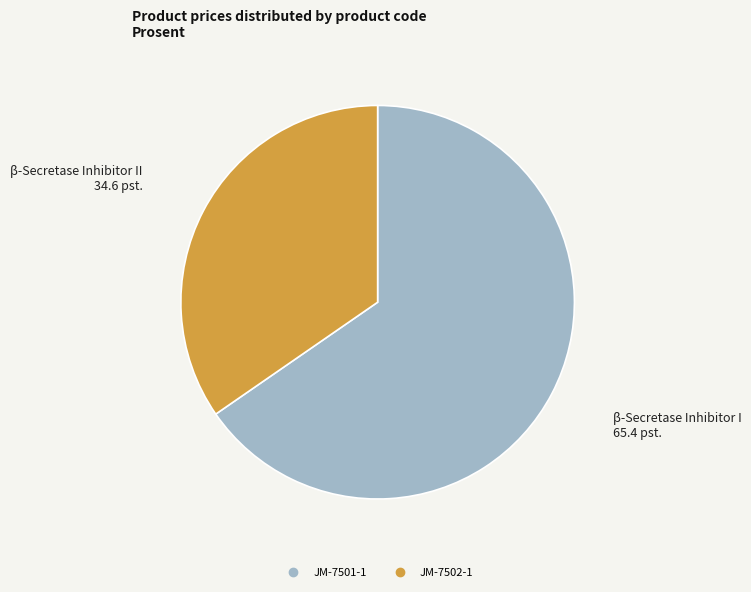

Count the number of slices in the pie.

2